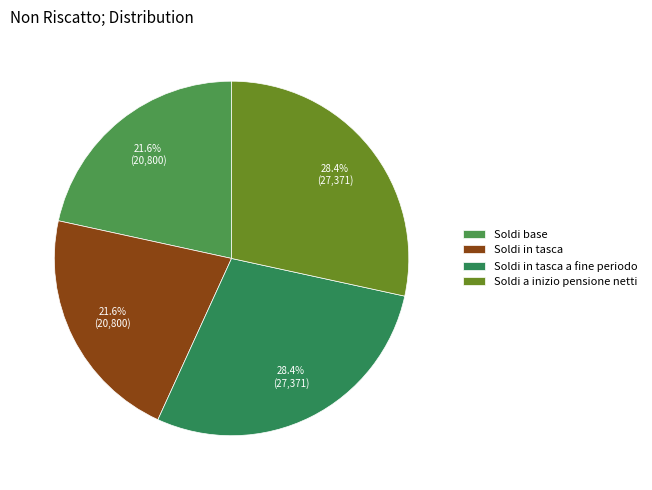

True or false: Soldi in tasca accounts for 22% of the total.

True